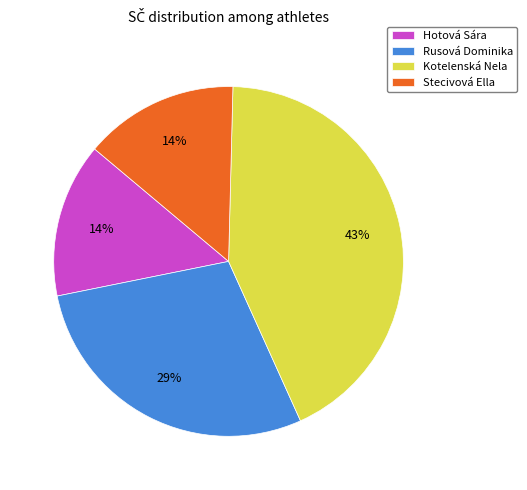

Combined, do Rusová Dominika and Stecivová Ella account for over 50%?

No